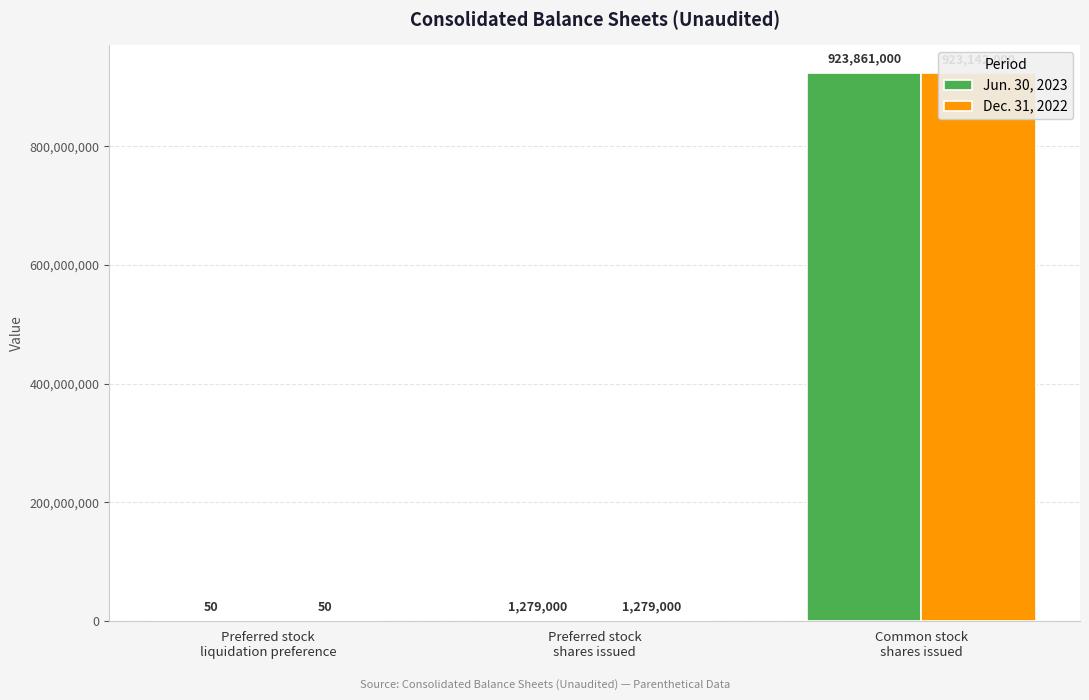

Rank the series by their average value, from lowest to highest.

Dec. 31, 2022, Jun. 30, 2023